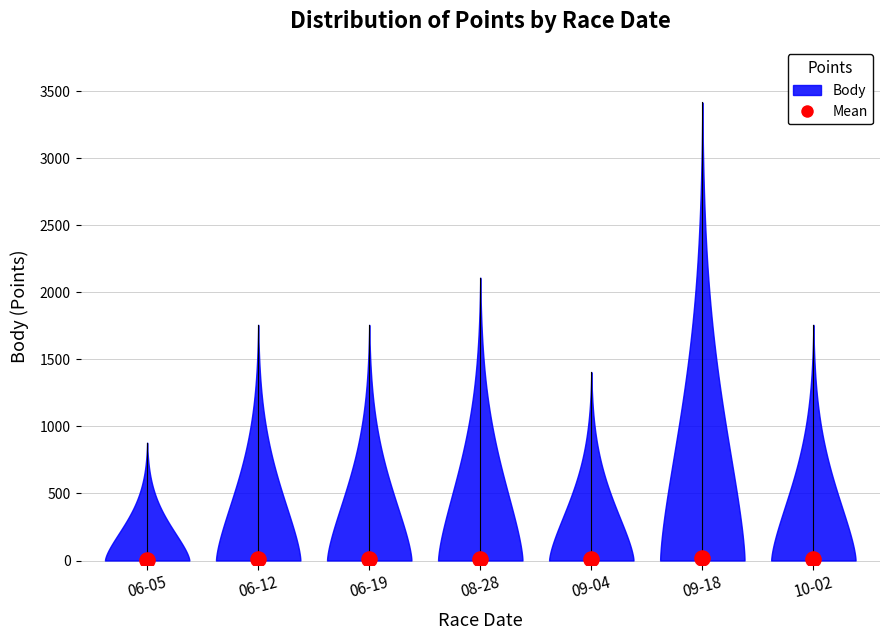

What is the total value across all series at 2021-06-12?

1762